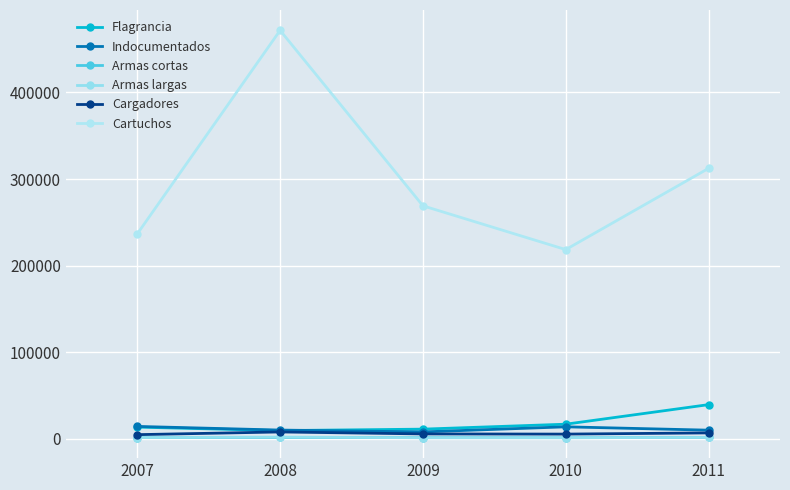

What is the highest value of the Flagrancia series?

39386